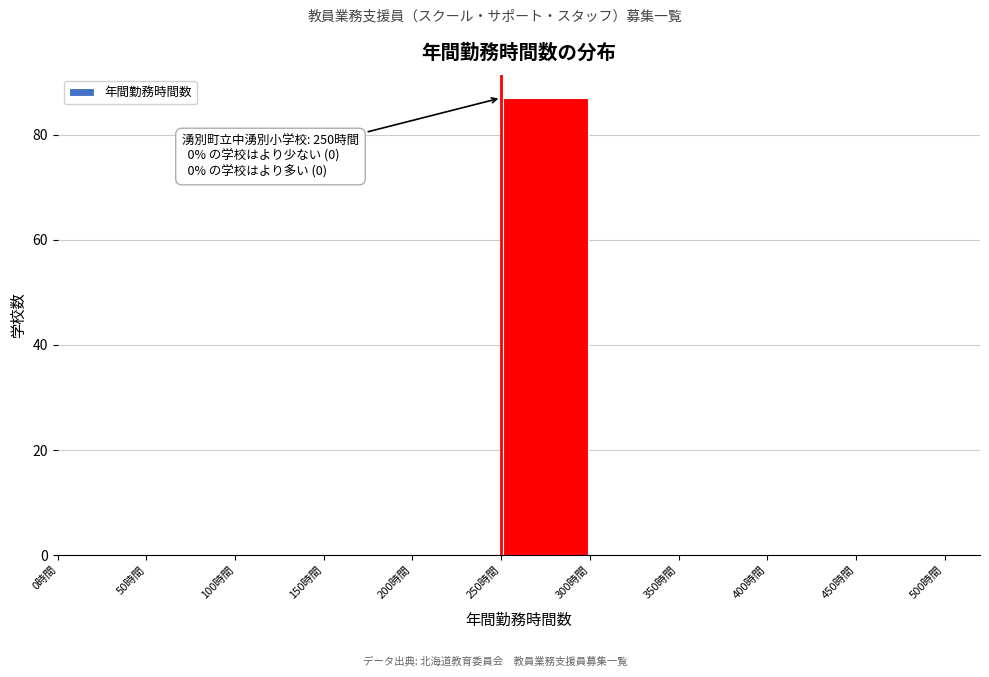

Which range on the x-axis has the tallest bar?

250 to 300